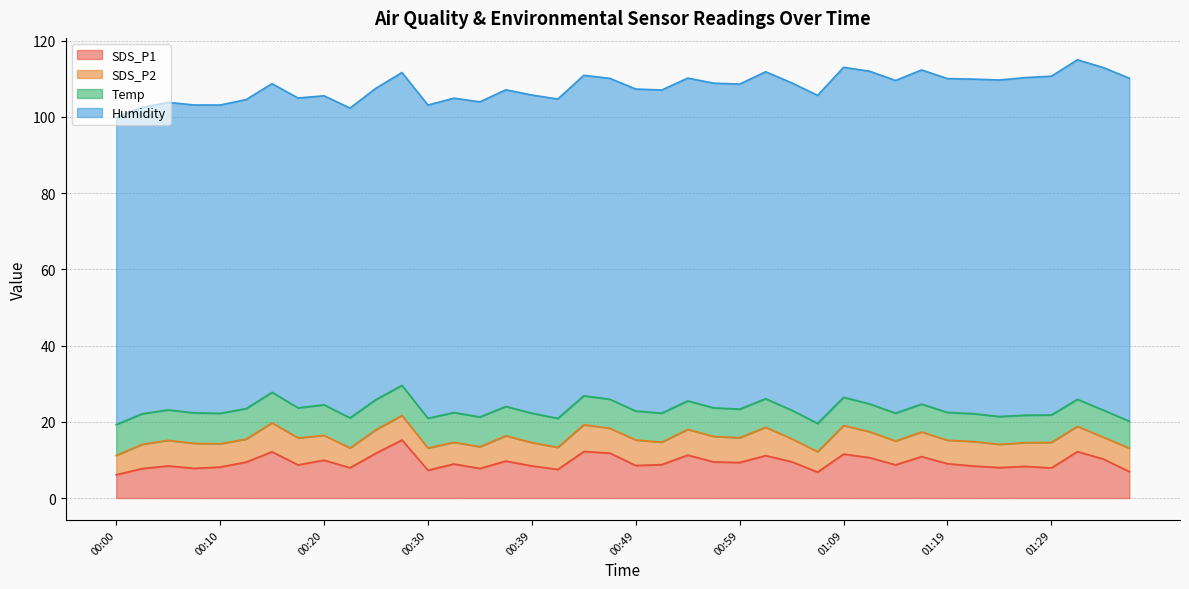

What are all the series names shown in the legend?

SDS_P1, SDS_P2, Temp, Humidity